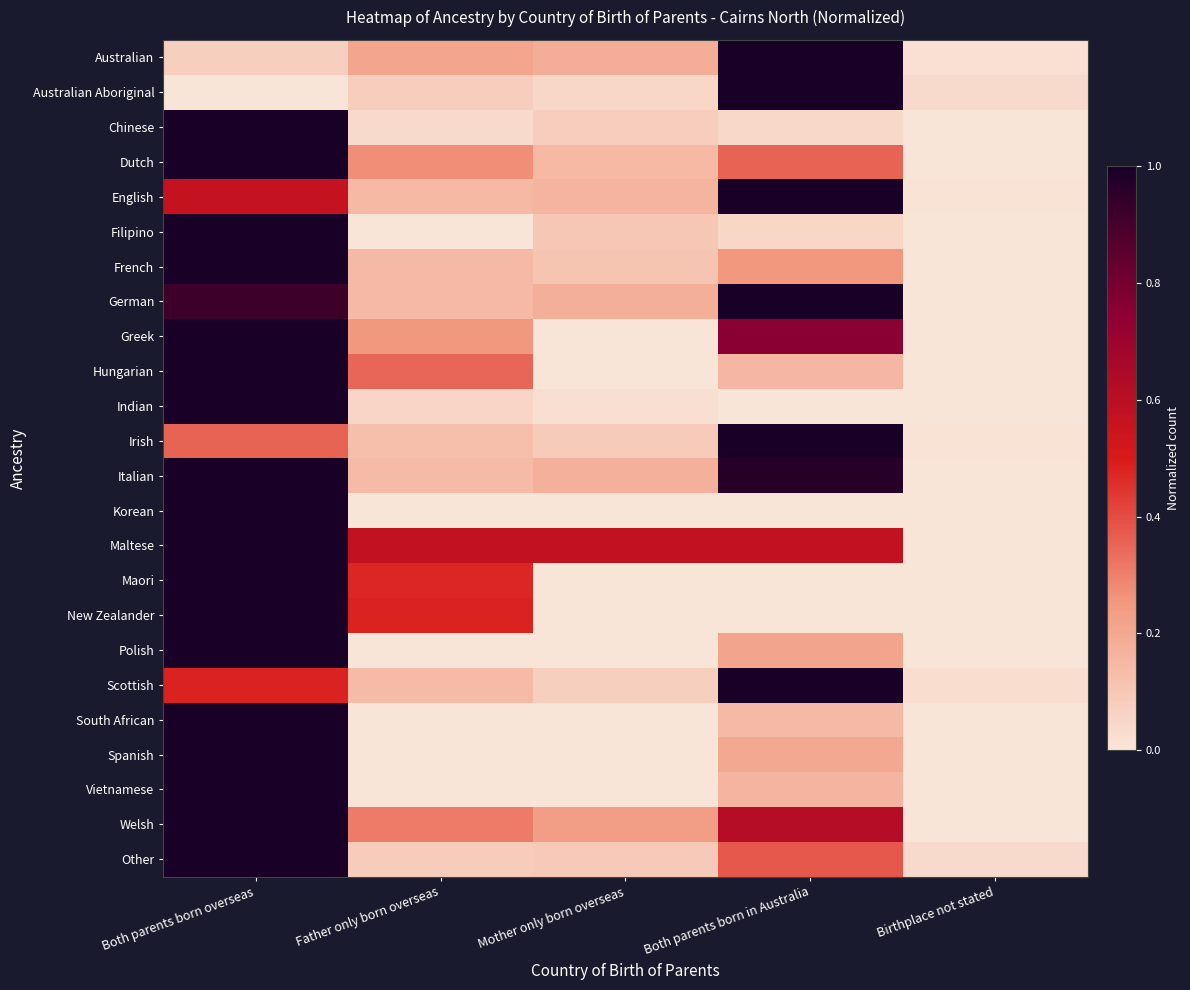

Reading left to right, extract all data points from this chart.

Australian: Both parents born overseas=0.1	Father only born overseas=0.2	Mother only born overseas=0.2	Both parents born in Australia=1.0	Birthplace not stated=0.0
Australian Aboriginal: Both parents born overseas=0.0	Father only born overseas=0.1	Mother only born overseas=0.0	Both parents born in Australia=1.0	Birthplace not stated=0.0
Chinese: Both parents born overseas=1.0	Father only born overseas=0.0	Mother only born overseas=0.1	Both parents born in Australia=0.0	Birthplace not stated=0.0
Dutch: Both parents born overseas=1.0	Father only born overseas=0.3	Mother only born overseas=0.1	Both parents born in Australia=0.4	Birthplace not stated=0.0
English: Both parents born overseas=0.6	Father only born overseas=0.1	Mother only born overseas=0.2	Both parents born in Australia=1.0	Birthplace not stated=0.0
Filipino: Both parents born overseas=1.0	Father only born overseas=0.0	Mother only born overseas=0.1	Both parents born in Australia=0.1	Birthplace not stated=0.0
French: Both parents born overseas=1.0	Father only born overseas=0.1	Mother only born overseas=0.1	Both parents born in Australia=0.2	Birthplace not stated=0.0
German: Both parents born overseas=0.9	Father only born overseas=0.1	Mother only born overseas=0.2	Both parents born in Australia=1.0	Birthplace not stated=0.0
Greek: Both parents born overseas=1.0	Father only born overseas=0.2	Mother only born overseas=0.0	Both parents born in Australia=0.8	Birthplace not stated=0.0
Hungarian: Both parents born overseas=1.0	Father only born overseas=0.3	Mother only born overseas=0.0	Both parents born in Australia=0.1	Birthplace not stated=0.0
Indian: Both parents born overseas=1.0	Father only born overseas=0.1	Mother only born overseas=0.0	Both parents born in Australia=0.0	Birthplace not stated=0.0
Irish: Both parents born overseas=0.4	Father only born overseas=0.1	Mother only born overseas=0.1	Both parents born in Australia=1.0	Birthplace not stated=0.0
Italian: Both parents born overseas=1.0	Father only born overseas=0.1	Mother only born overseas=0.2	Both parents born in Australia=1.0	Birthplace not stated=0.0
Korean: Both parents born overseas=1.0	Father only born overseas=0.0	Mother only born overseas=0.0	Both parents born in Australia=0.0	Birthplace not stated=0.0
Maltese: Both parents born overseas=1.0	Father only born overseas=0.6	Mother only born overseas=0.6	Both parents born in Australia=0.6	Birthplace not stated=0.0
Maori: Both parents born overseas=1.0	Father only born overseas=0.5	Mother only born overseas=0.0	Both parents born in Australia=0.0	Birthplace not stated=0.0
New Zealander: Both parents born overseas=1.0	Father only born overseas=0.5	Mother only born overseas=0.0	Both parents born in Australia=0.0	Birthplace not stated=0.0
Polish: Both parents born overseas=1.0	Father only born overseas=0.0	Mother only born overseas=0.0	Both parents born in Australia=0.2	Birthplace not stated=0.0
Scottish: Both parents born overseas=0.5	Father only born overseas=0.1	Mother only born overseas=0.1	Both parents born in Australia=1.0	Birthplace not stated=0.0
South African: Both parents born overseas=1.0	Father only born overseas=0.0	Mother only born overseas=0.0	Both parents born in Australia=0.1	Birthplace not stated=0.0
Spanish: Both parents born overseas=1.0	Father only born overseas=0.0	Mother only born overseas=0.0	Both parents born in Australia=0.2	Birthplace not stated=0.0
Vietnamese: Both parents born overseas=1.0	Father only born overseas=0.0	Mother only born overseas=0.0	Both parents born in Australia=0.2	Birthplace not stated=0.0
Welsh: Both parents born overseas=1.0	Father only born overseas=0.3	Mother only born overseas=0.2	Both parents born in Australia=0.6	Birthplace not stated=0.0
Other: Both parents born overseas=1.0	Father only born overseas=0.1	Mother only born overseas=0.1	Both parents born in Australia=0.4	Birthplace not stated=0.0